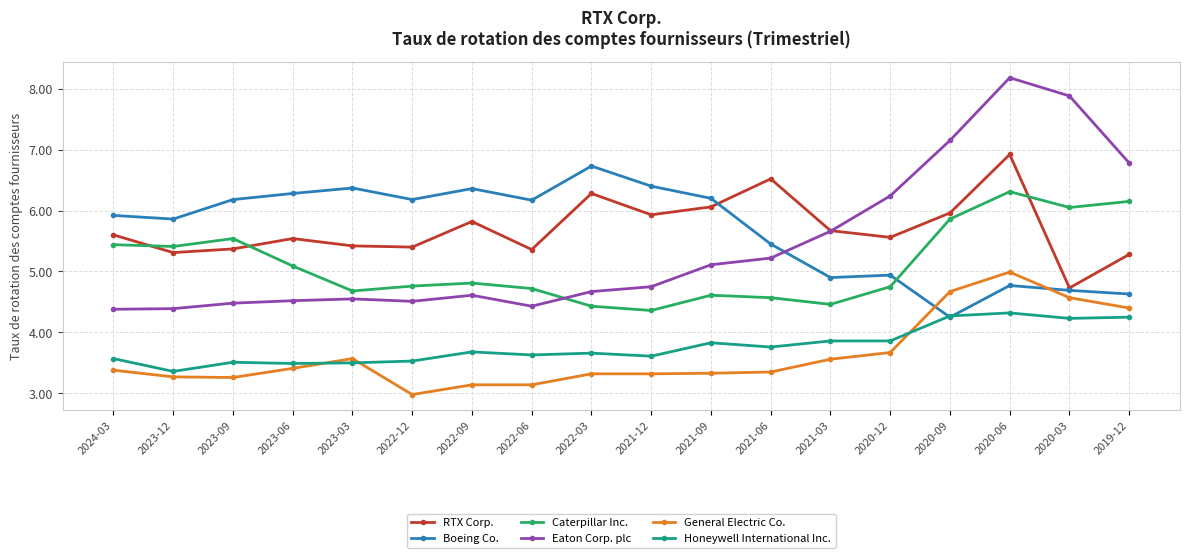

What is the total value across all series at 2023-12?

27.6